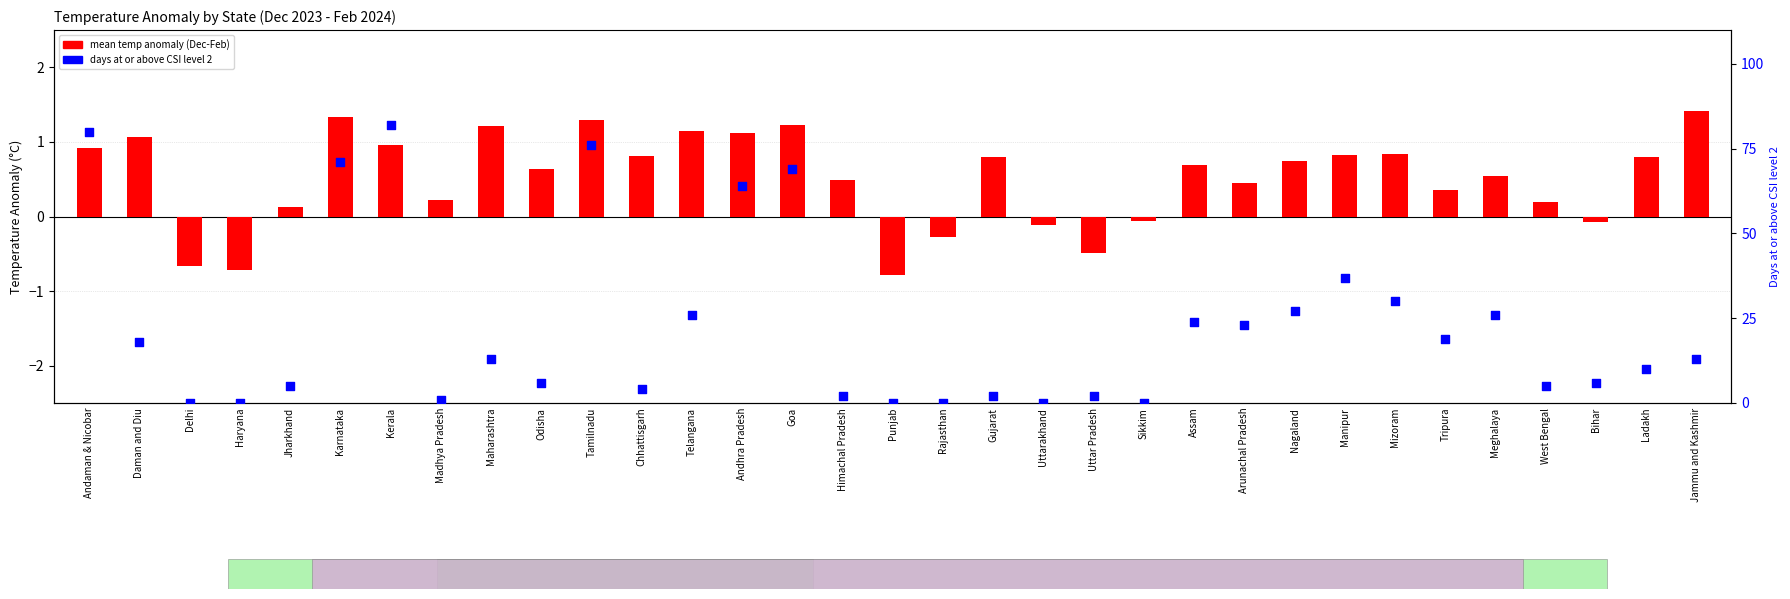

Which series reaches the maximum Y coordinate?

days at or above CSI level 2